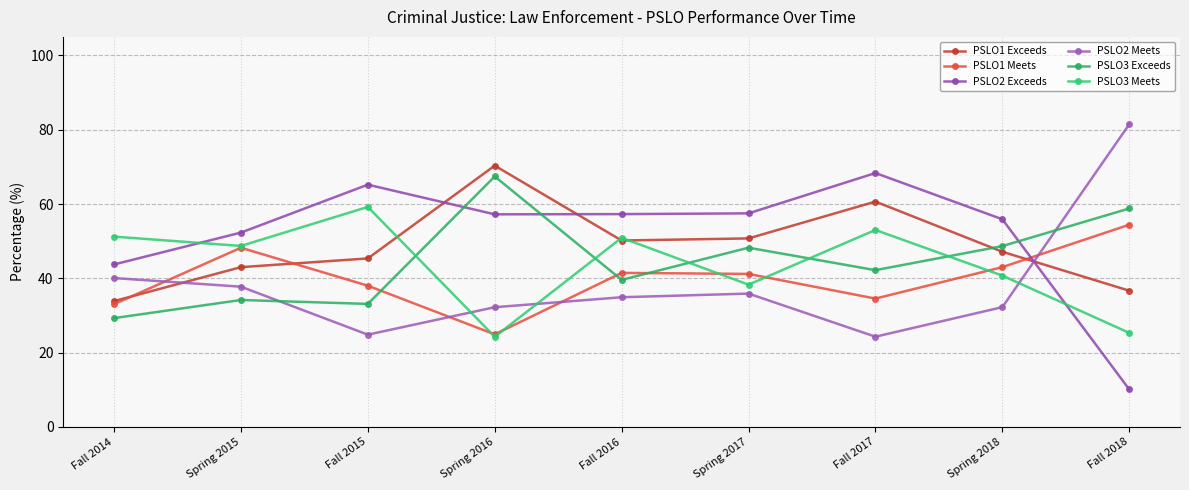

What is the maximum value for PSLO2 Exceeds?

68.4